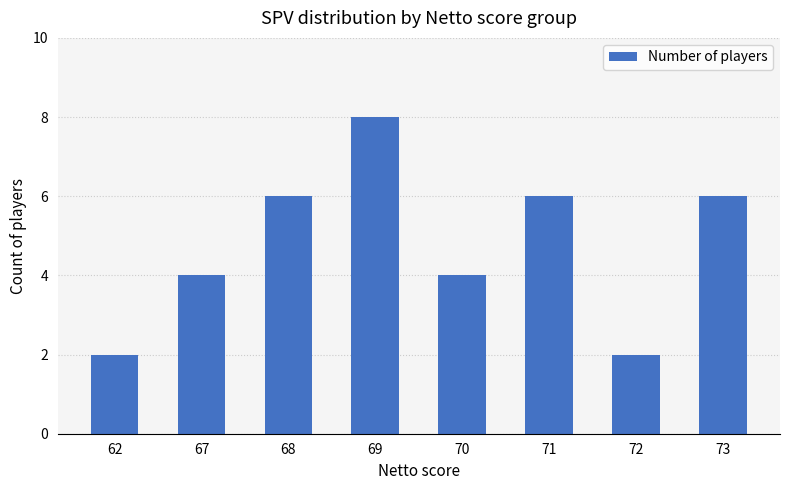

How many values are below 6?

4